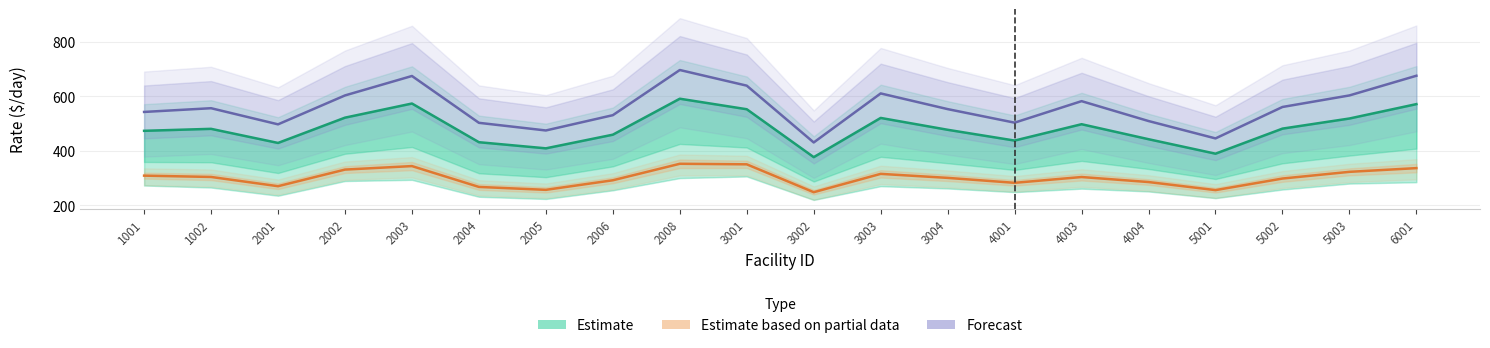

Which series has the largest total across all categories?

Forecast